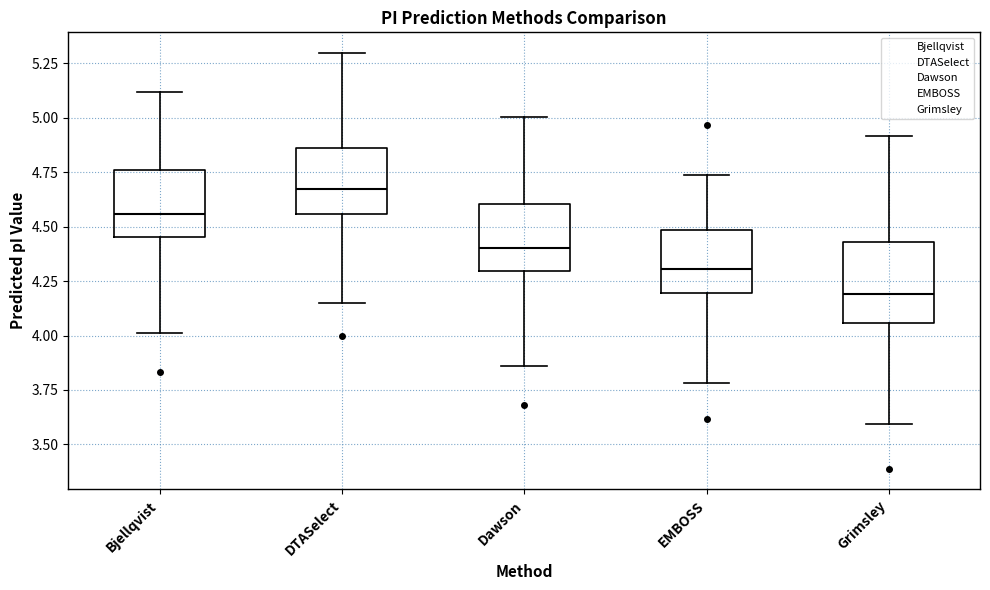

Where is the lower edge of the box for Dawson on the y-axis? The values are not printed on the chart, so give them approximately, as read against the axis.

4.30